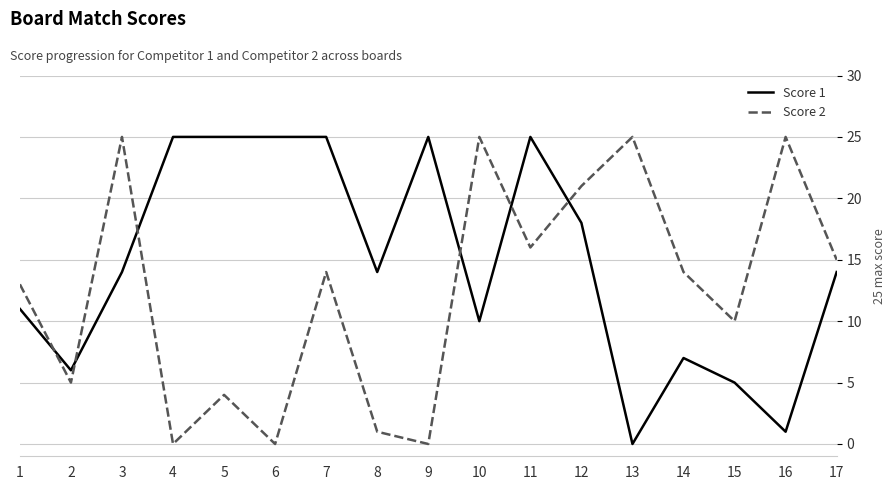

Reading right to left, extract all data points from this chart.

Score 1: 17=14	16=1	15=5	14=7	13=0	12=18	11=25	10=10	9=25	8=14	7=25	6=25	5=25	4=25	3=14	2=6	1=11
Score 2: 17=15	16=25	15=10	14=14	13=25	12=21	11=16	10=25	9=0	8=1	7=14	6=0	5=4	4=0	3=25	2=5	1=13